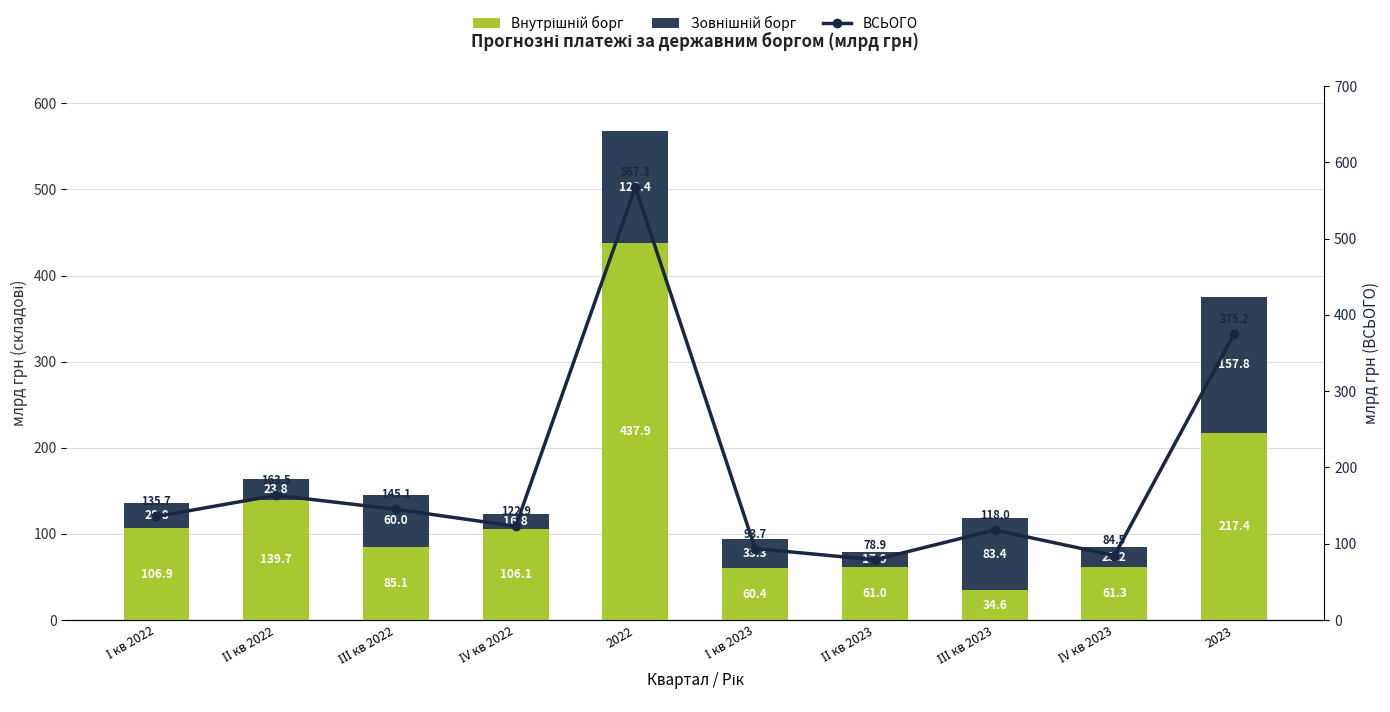

Reading left to right, transcribe all the data shown in this chart.

Внутрішній борг: 106.9	139.7	85.1	106.1	437.9	60.4	61.0	34.6	61.3	217.4
Зовнішній борг: 28.8	23.8	60.0	16.8	129.4	33.3	17.9	83.4	23.2	157.8
ВСЬОГО: 135.7	163.5	145.1	122.9	567.3	93.7	78.9	118.0	84.5	375.2